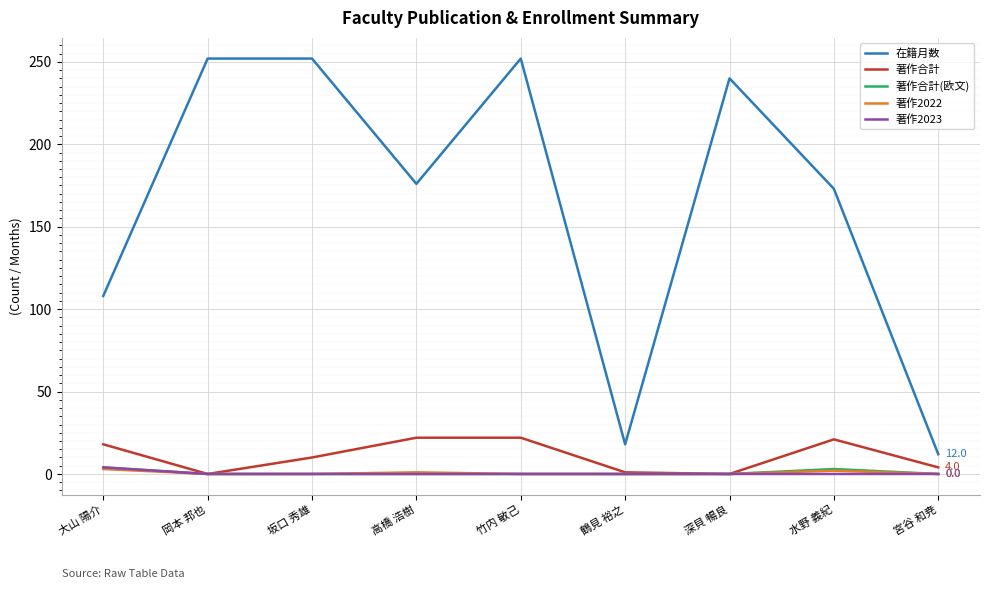

What position from the right is 坂口 秀雄?

7